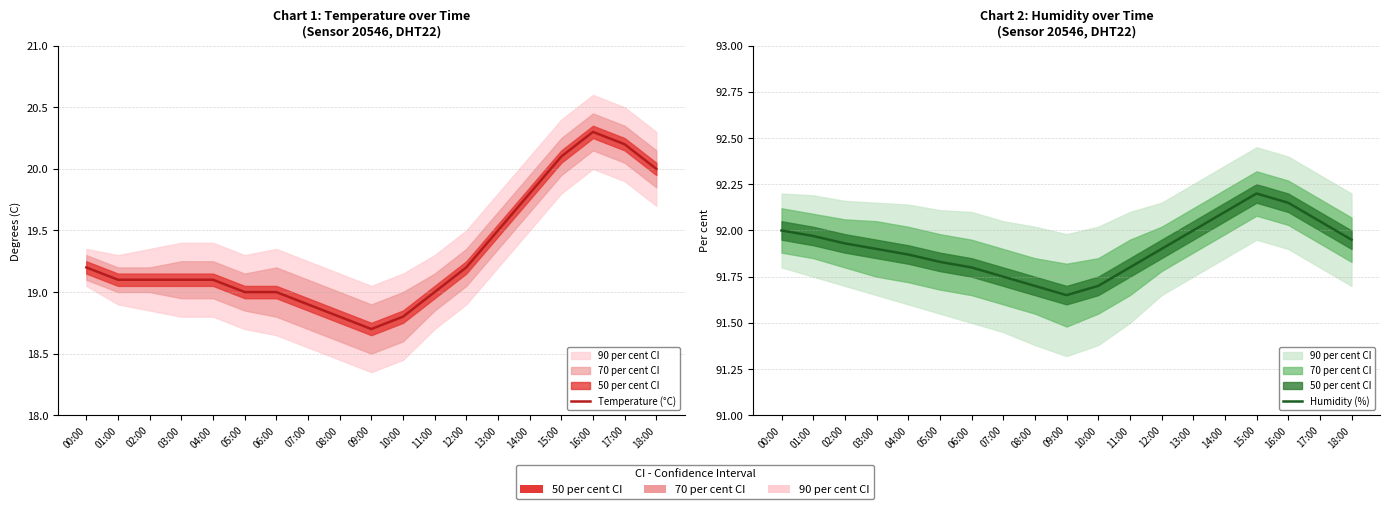

The Temperature (°C) series shows 12.3 at 10:00. True or false?

False